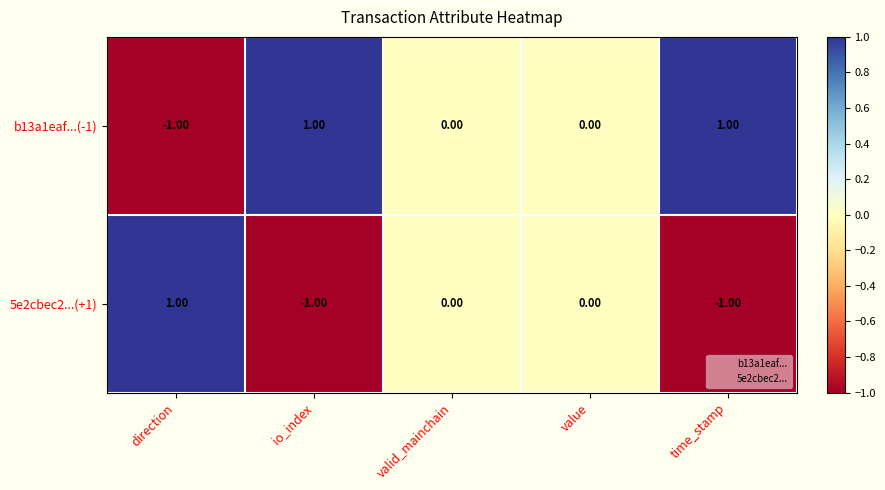

Is the value of b13a1eaf...(-1) at io_index greater than the value of 5e2cbec2...(+1) at value?

Yes